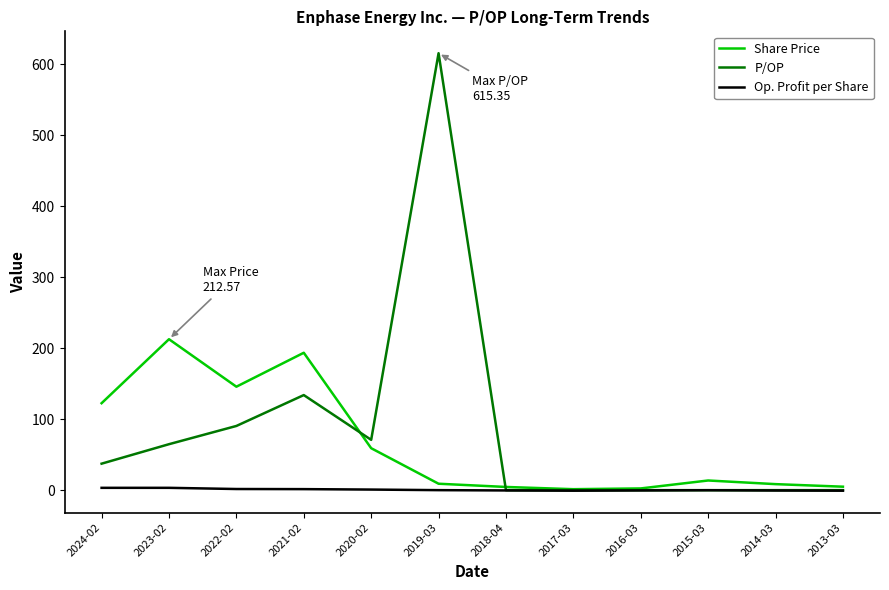

Rank the series at 2022-02 from lowest to highest value.

Op. Profit per Share, P/OP, Share Price